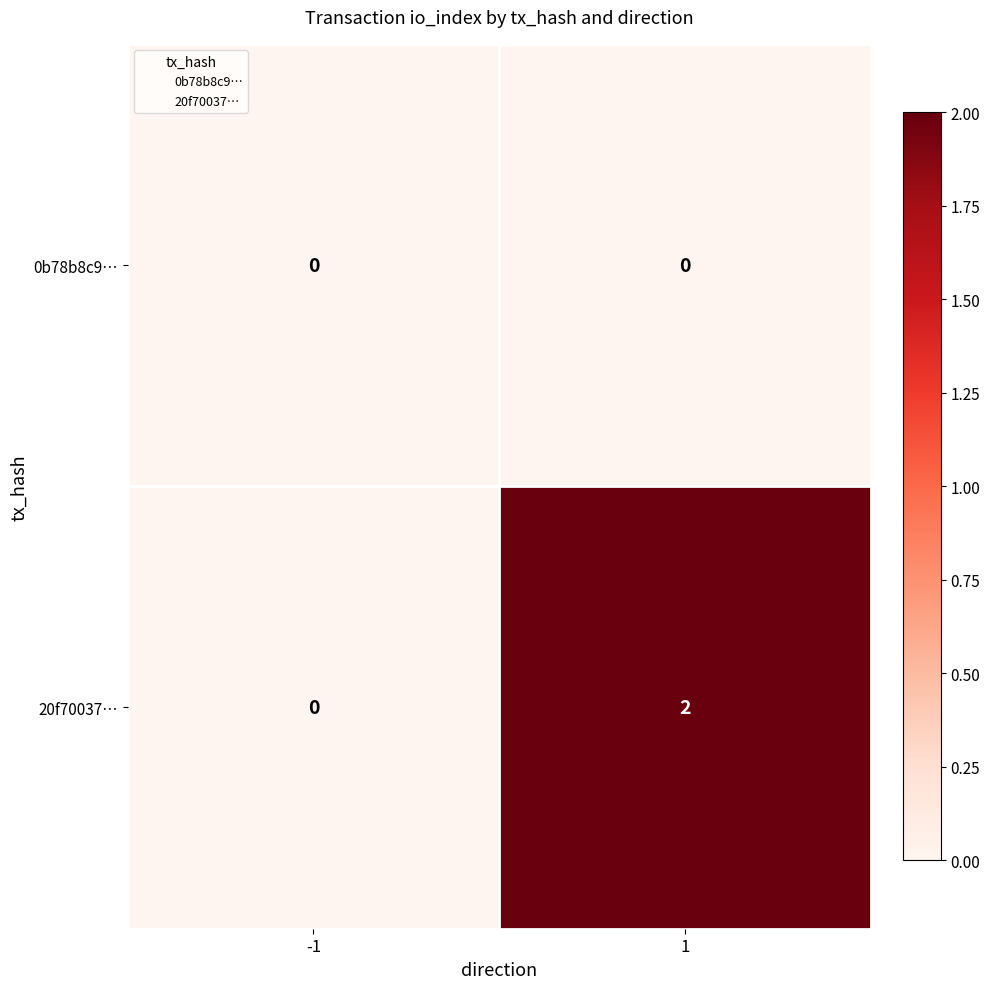

Which series has the largest total across all categories?

20f70037…